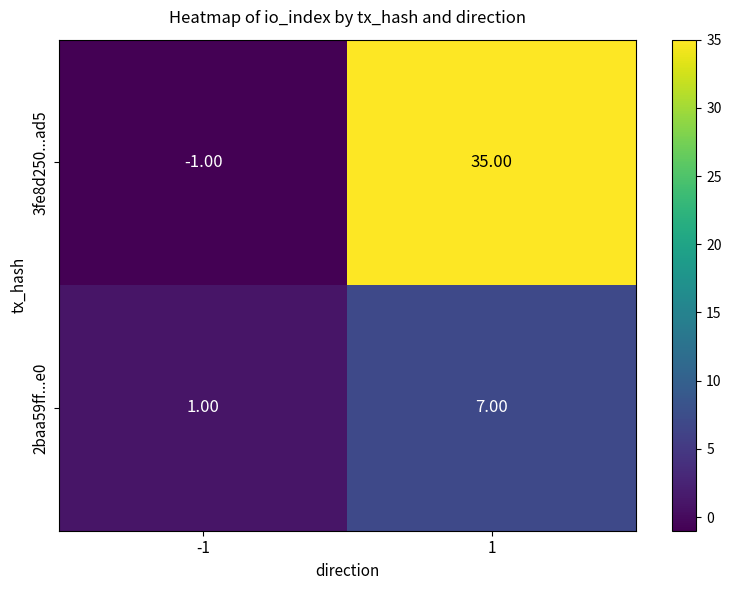

Which series has the largest total across all categories?

3fe8d250...ad5